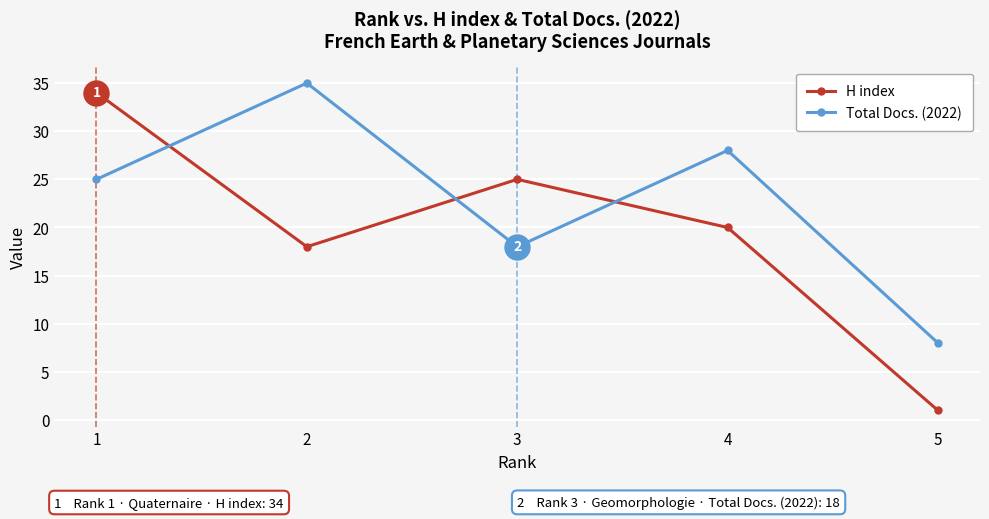

How many series are shown in this chart?

2